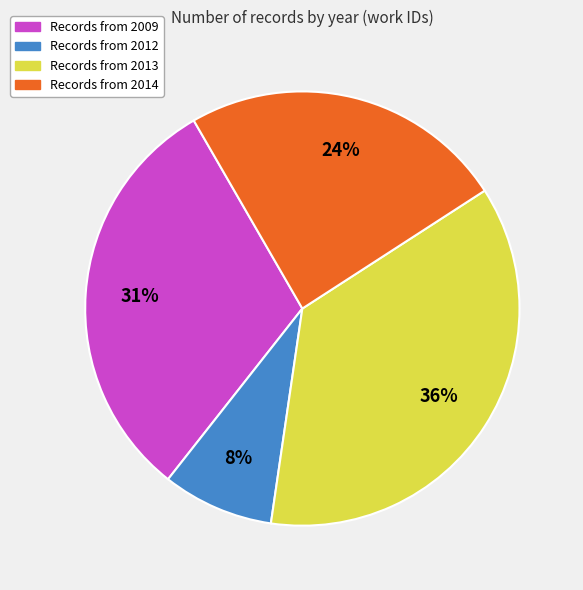

To the nearest percent, what is the average slice percentage?

25%